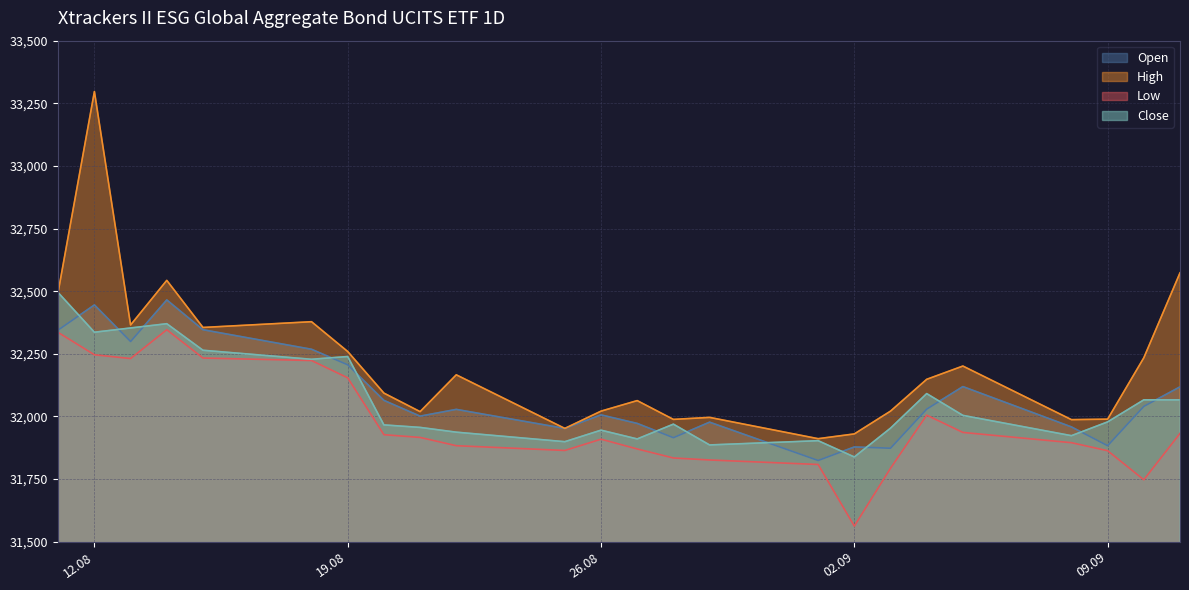

List the series in order of their peak value, highest first.

High, Close, Open, Low